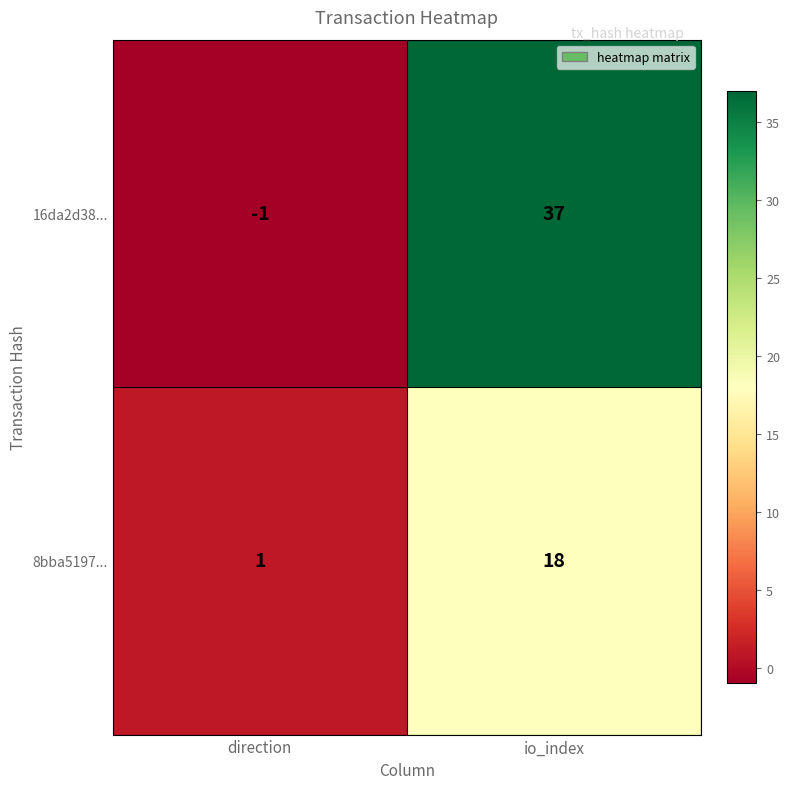

The value of 8bba5197... at direction is 1. True or false?

True